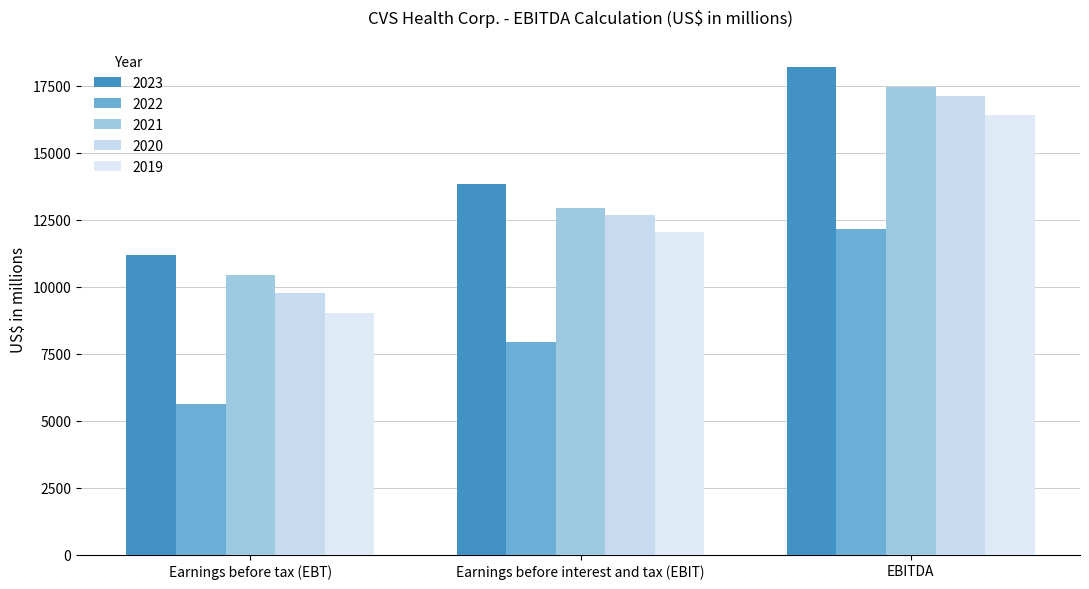

How many values in the 2020 series are below 12677?

1